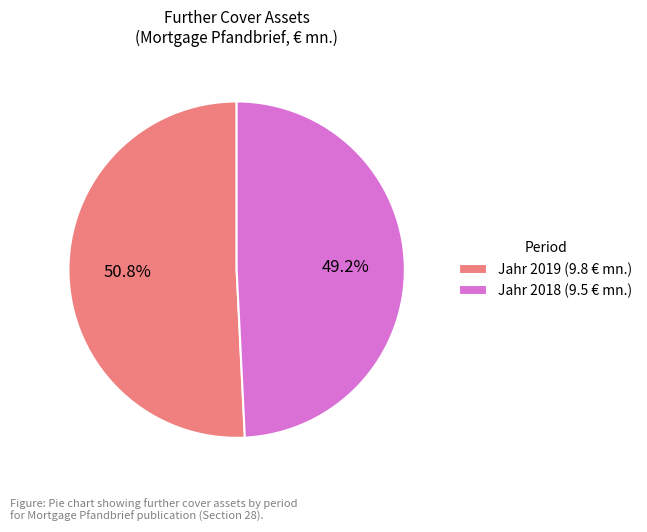

Is there a majority slice in this chart?

Yes